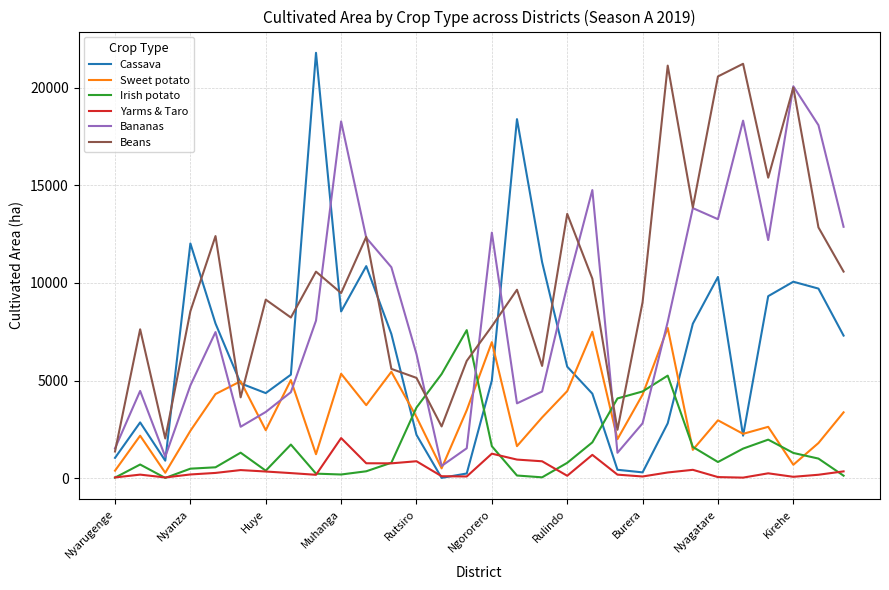

What are all the series names shown in the legend?

Cassava, Sweet potato, Irish potato, Yarms & Taro, Bananas, Beans